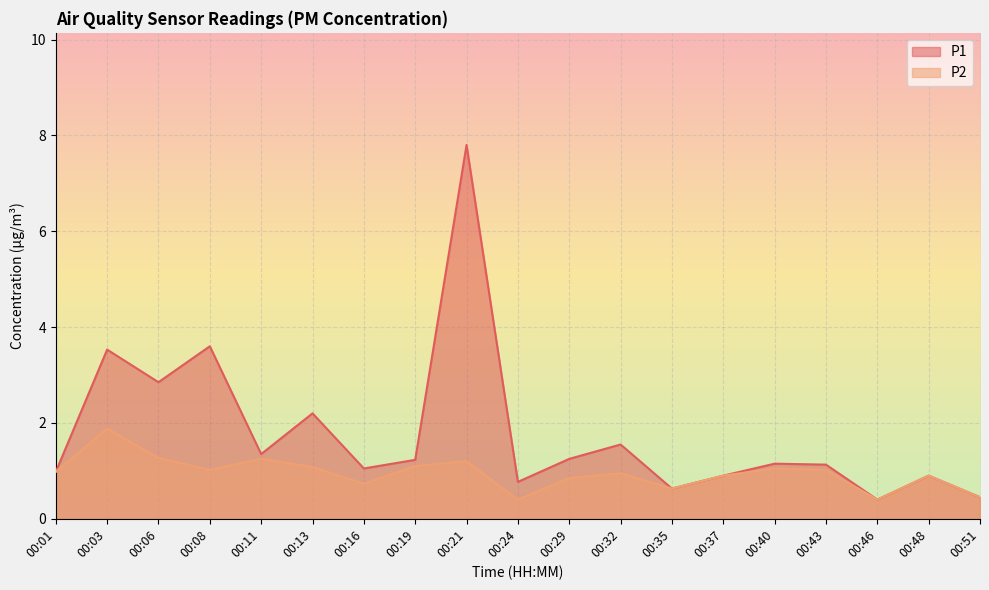

What is the difference between the P1 values at 00:13 and 00:48?

1.3